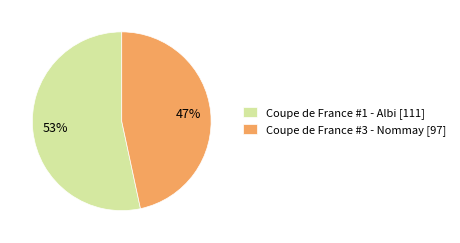

How many segments does this pie chart have?

2